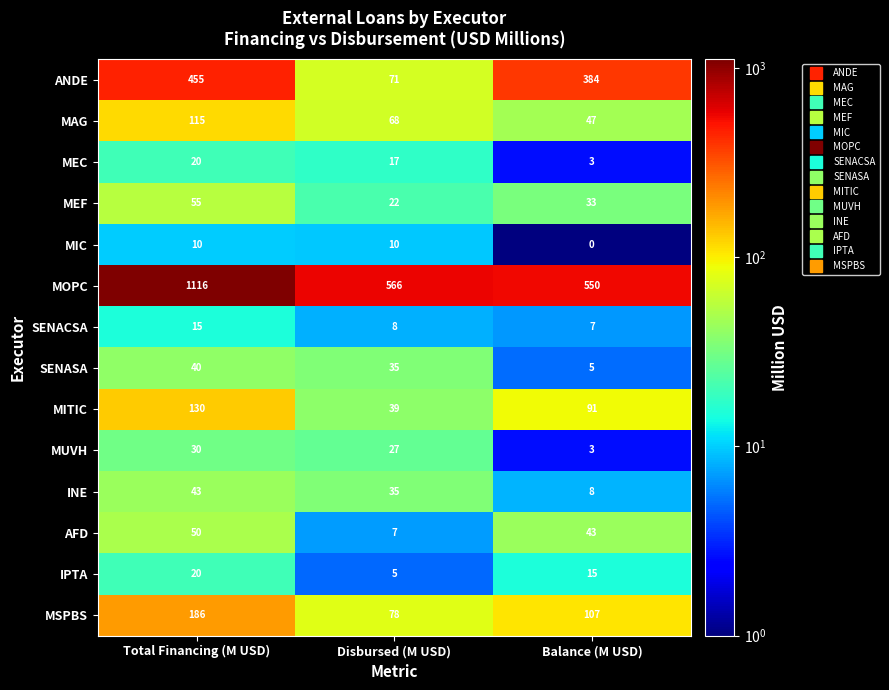

What is the spread (max minus min) of values at Disbursed (M USD)?

561